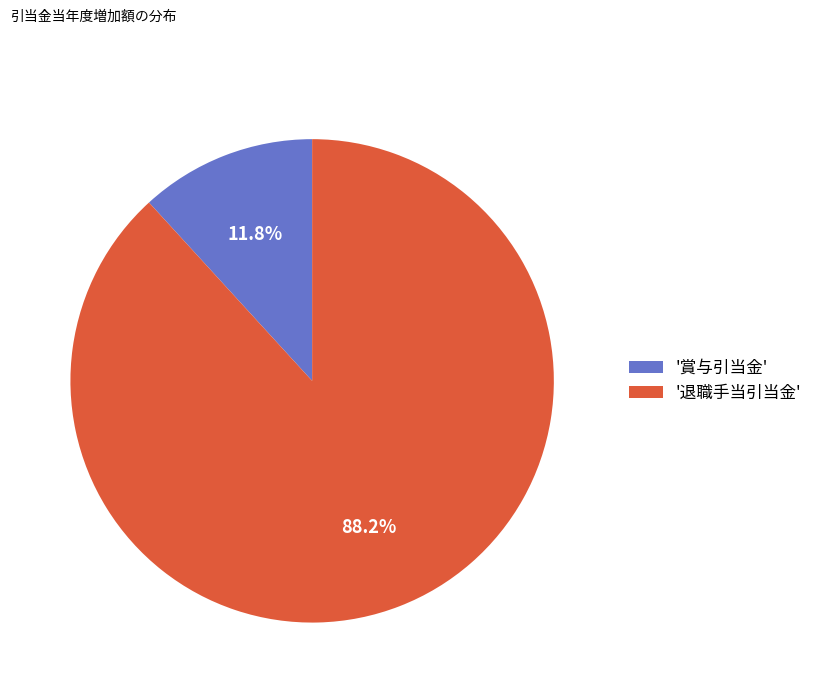

Rank the categories by value from highest to lowest.

'退職手当引当金', '賞与引当金'